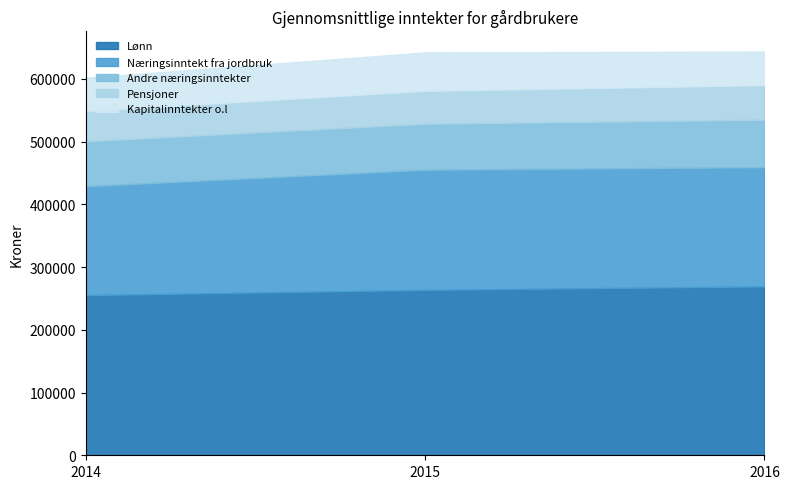

Where does the Næringsinntekt fra jordbruk series first go above 190100?

2015